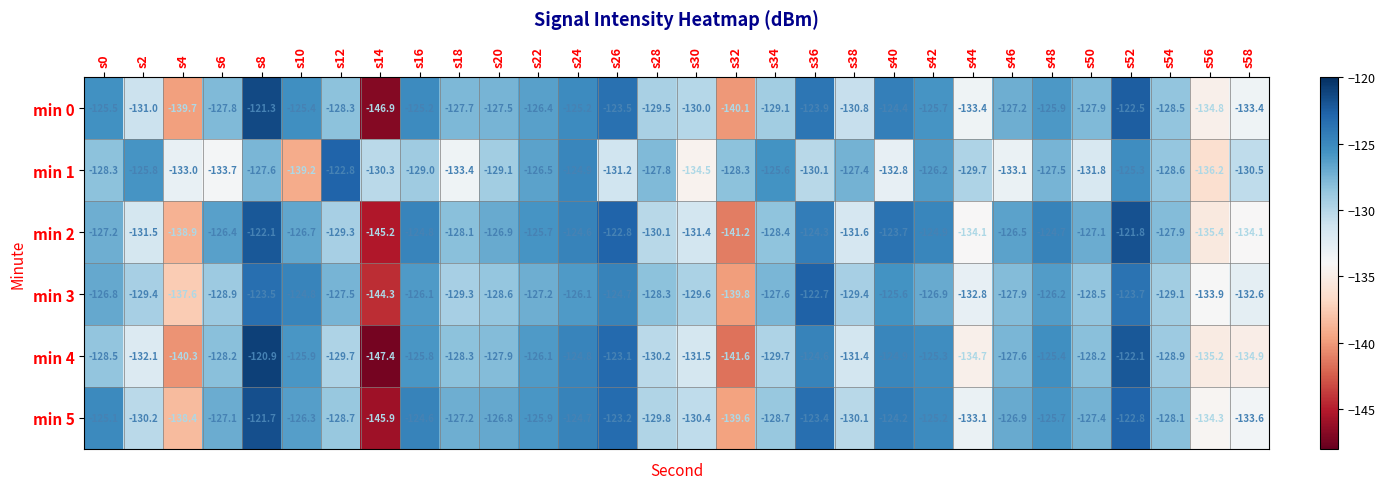

Is it true that min 2 equals -81.3 at s48?

False